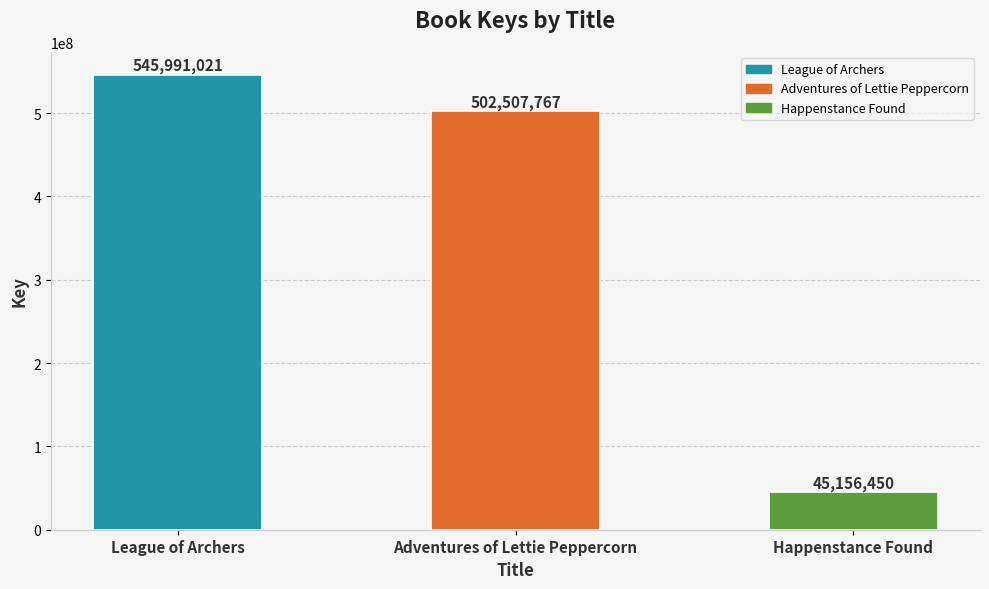

What is the label of the 1st bar from the right?

Happenstance Found